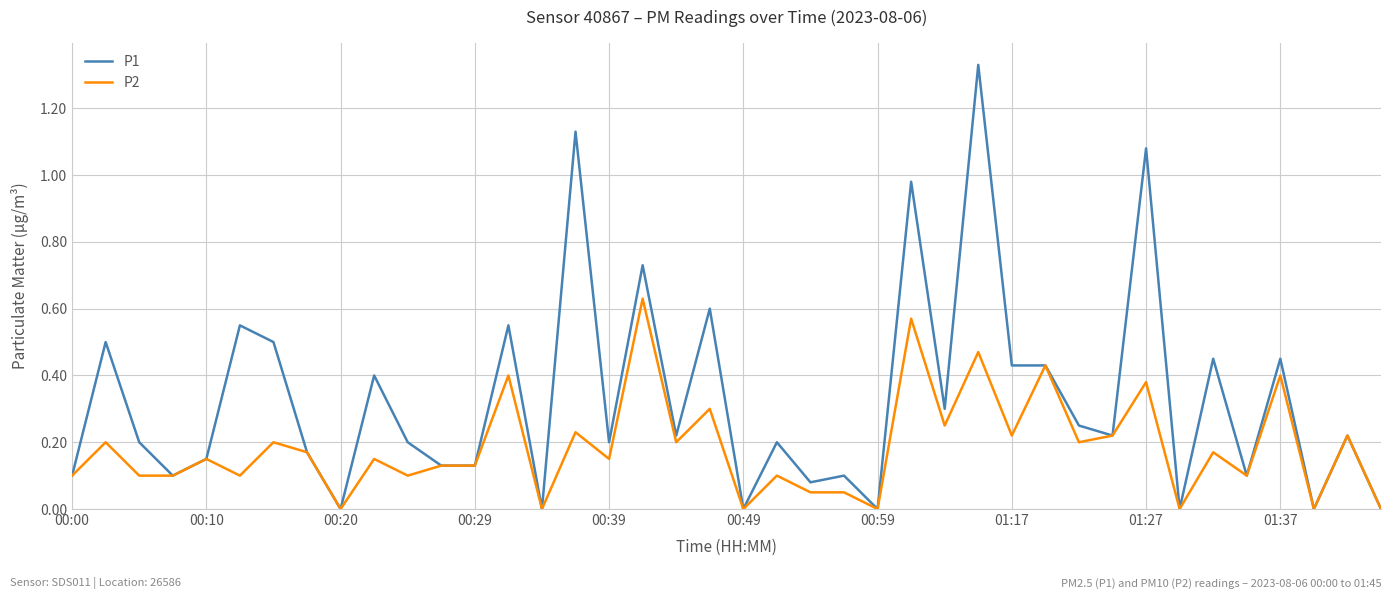

Rank the series by their average value, from lowest to highest.

P2, P1